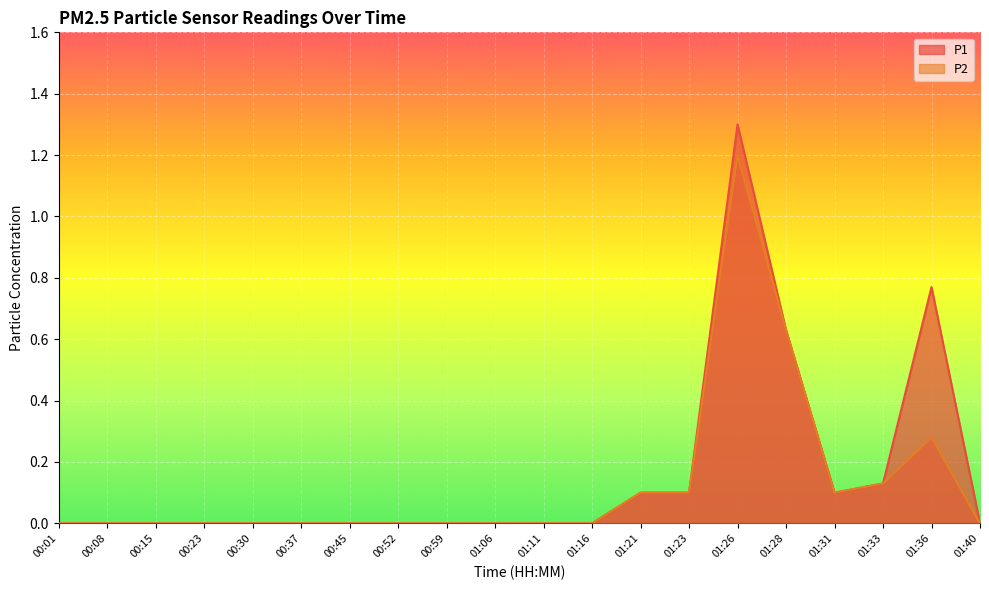

Between 01:26 and 01:40, which series saw the biggest shift?

P1